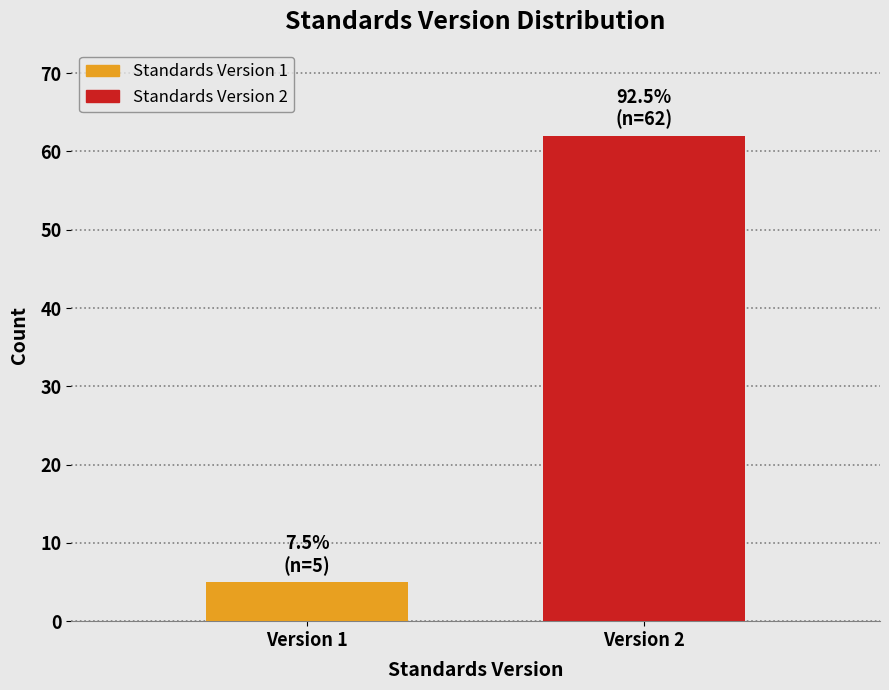

Reading right to left, extract all data points from this chart.

62	5